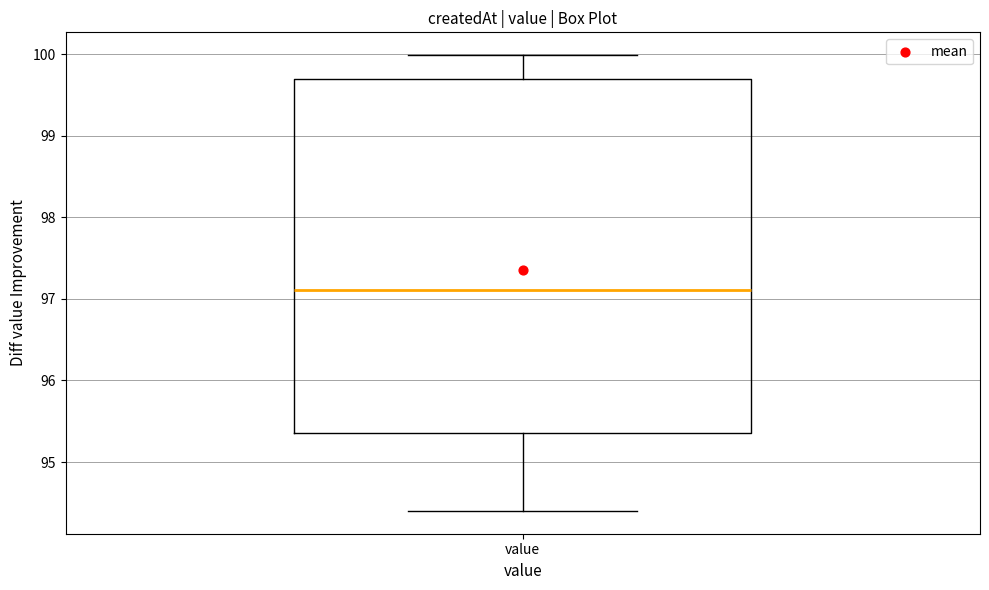

Read this box plot against the y-axis: the position of the median line, the range covered by the box, and the ends of both whiskers. The values are not printed on the chart, so give them approximately, as read against the axis.

median 97.1, box 95.4 to 99.7, whiskers 94.4 to 100.0